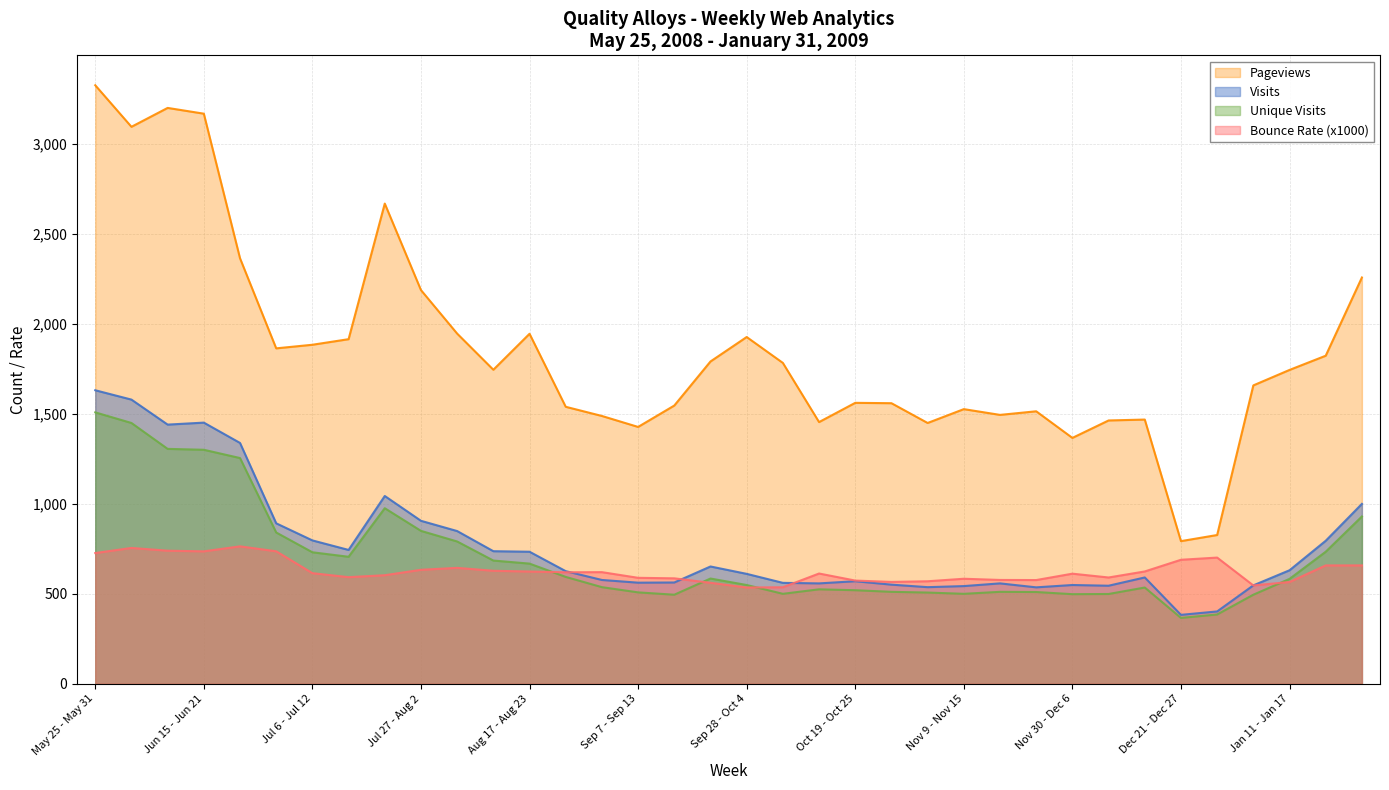

What is the difference between the Bounce Rate values at Aug 31 - Sep 6 and Aug 3 - Aug 9?

23.8